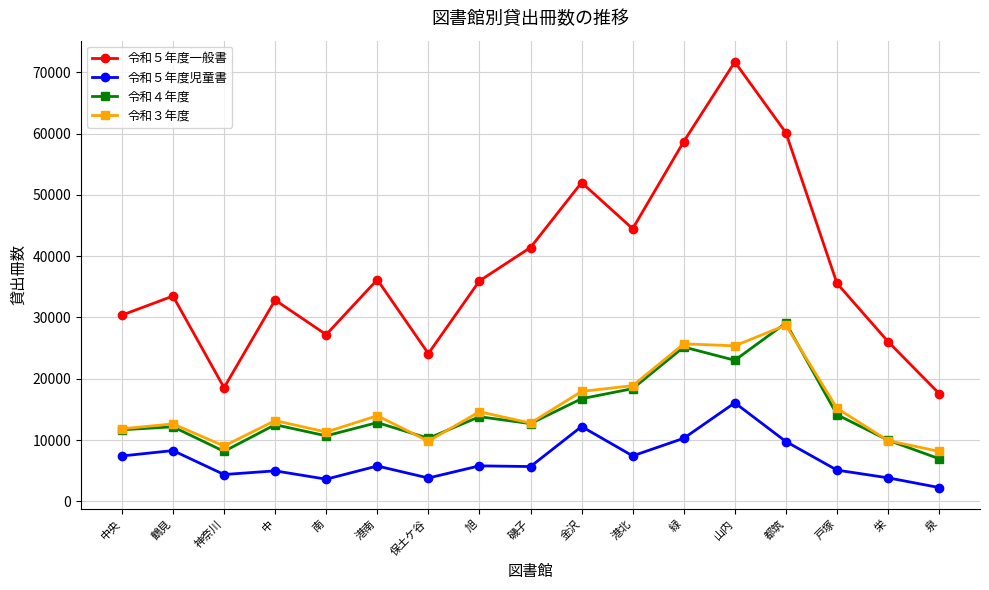

True or false: 令和４年度 has more than 1 points higher than both neighbors.

True